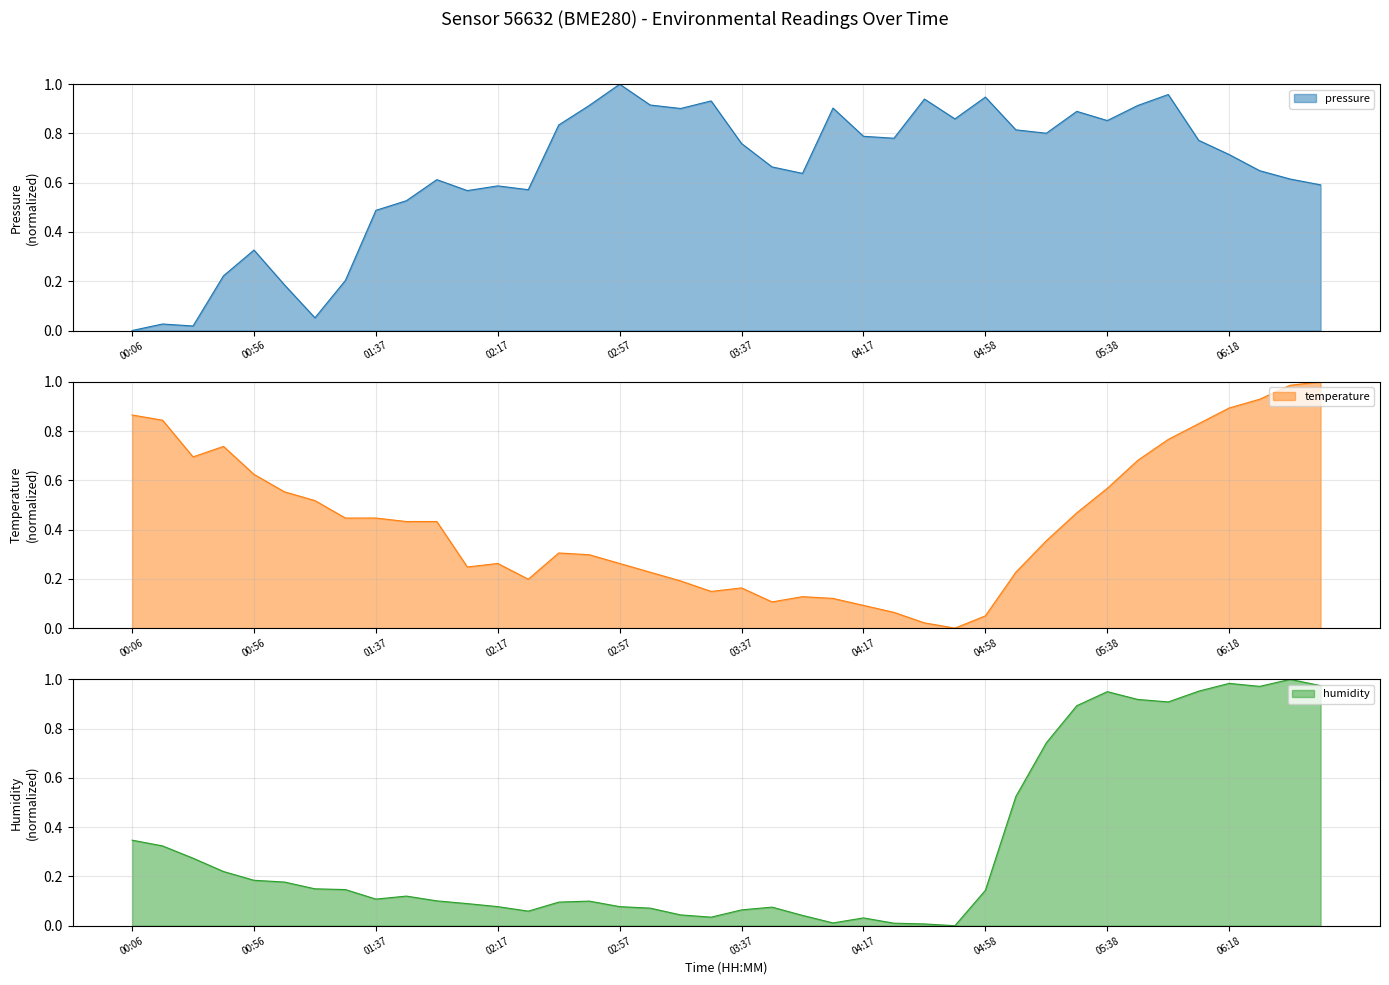

Reading left to right, what are all the values shown in this chart?

pressure: 0.0	0.0	0.0	0.2	0.3	0.2	0.1	0.2	0.5	0.5	0.6	0.6	0.6	0.6	0.8	0.9	1.0	0.9	0.9	0.9	0.8	0.7	0.6	0.9	0.8	0.8	0.9	0.9	0.9	0.8	0.8	0.9	0.9	0.9	1.0	0.8	0.7	0.6	0.6	0.6
temperature: 0.9	0.8	0.7	0.7	0.6	0.6	0.5	0.4	0.4	0.4	0.4	0.2	0.3	0.2	0.3	0.3	0.3	0.2	0.2	0.1	0.2	0.1	0.1	0.1	0.1	0.1	0.0	0.0	0.0	0.2	0.4	0.5	0.6	0.7	0.8	0.8	0.9	0.9	1.0	1.0
humidity: 0.3	0.3	0.3	0.2	0.2	0.2	0.1	0.1	0.1	0.1	0.1	0.1	0.1	0.1	0.1	0.1	0.1	0.1	0.0	0.0	0.1	0.1	0.0	0.0	0.0	0.0	0.0	0.0	0.1	0.5	0.7	0.9	1.0	0.9	0.9	1.0	1.0	1.0	1.0	1.0